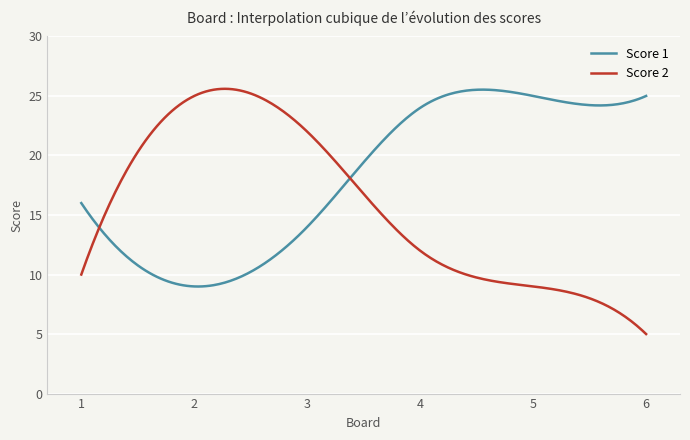

What is the maximum value shown in the chart?

25.6